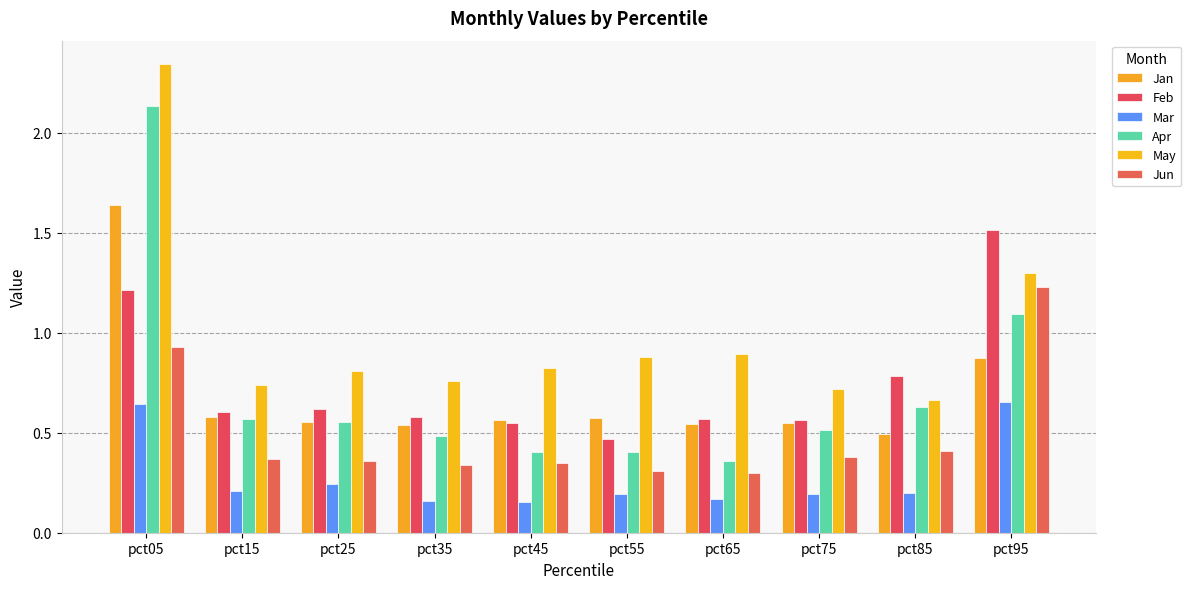

What value does the Feb series have at pct05?

1.2